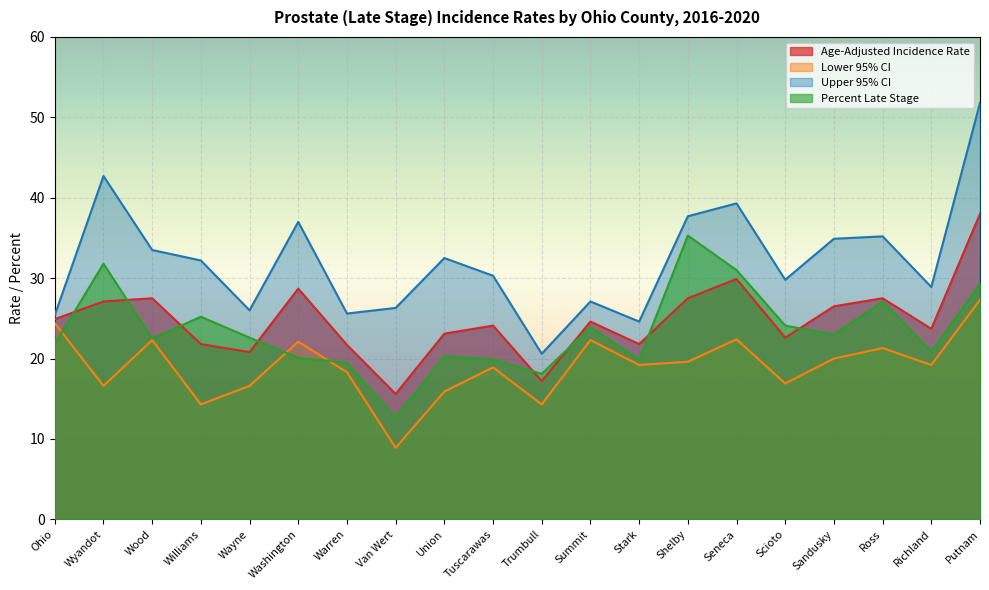

At which category is the sum across all series the highest?

Putnam